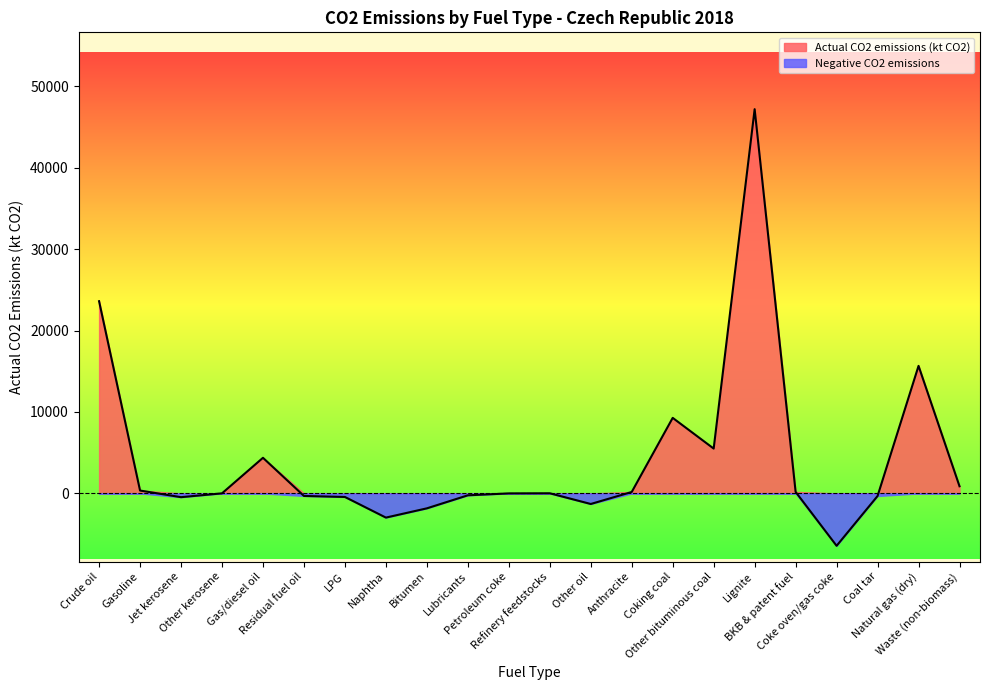

How many interior local peaks (higher than both neighbors) does the data have?

5